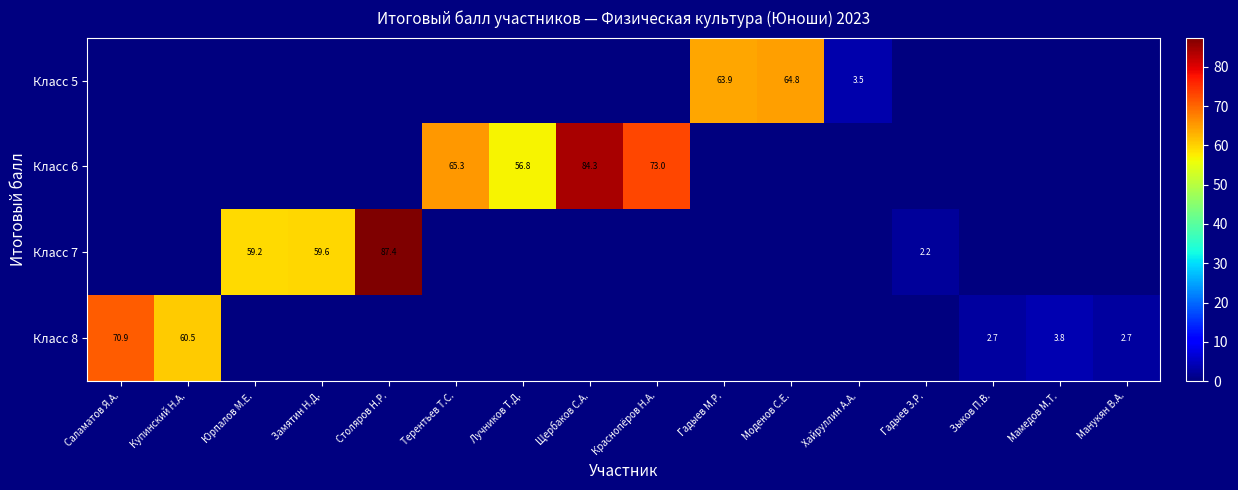

Is the value of Класс 7 at Столяров Н.Р. greater than the value of Класс 6 at Терентьев Т.С.?

Yes